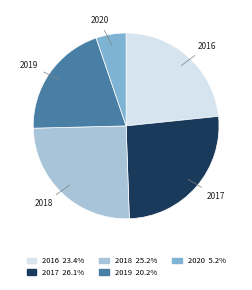

Rank the categories by value from highest to lowest.

2017, 2018, 2016, 2019, 2020